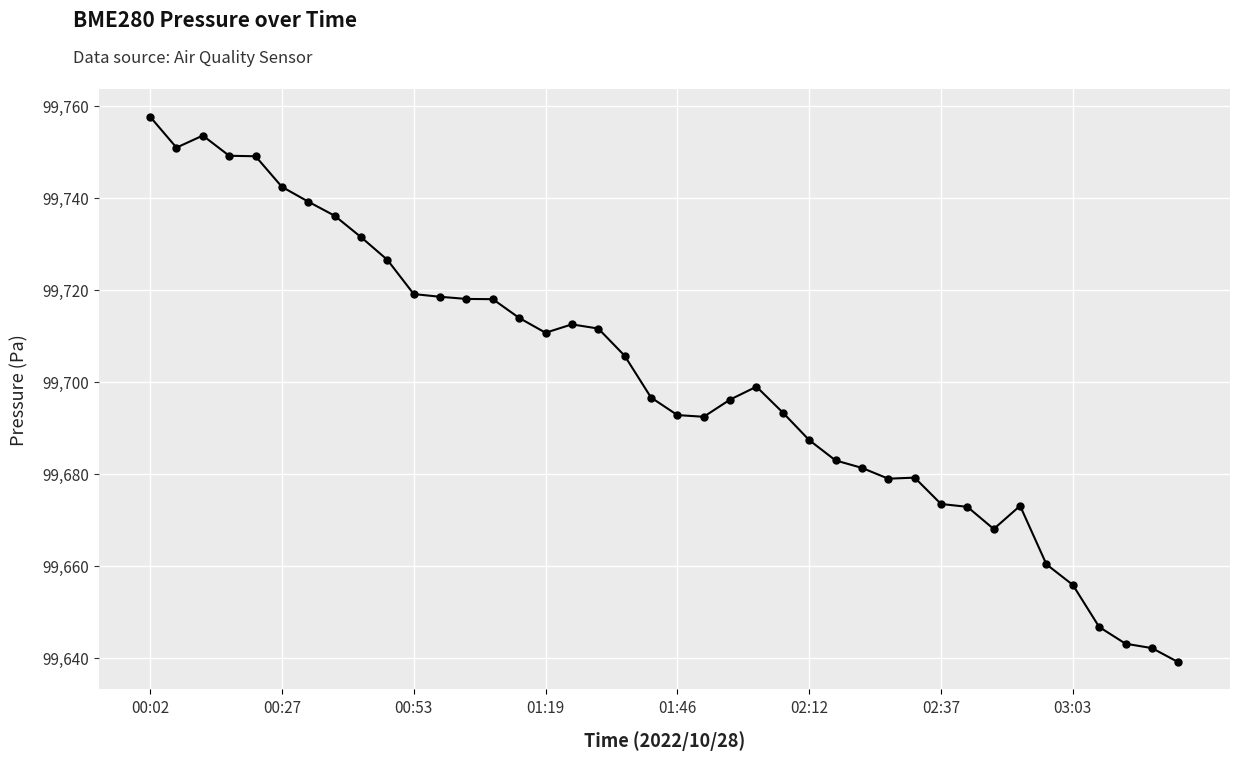

Is this an area chart (filled region under the line)?

No